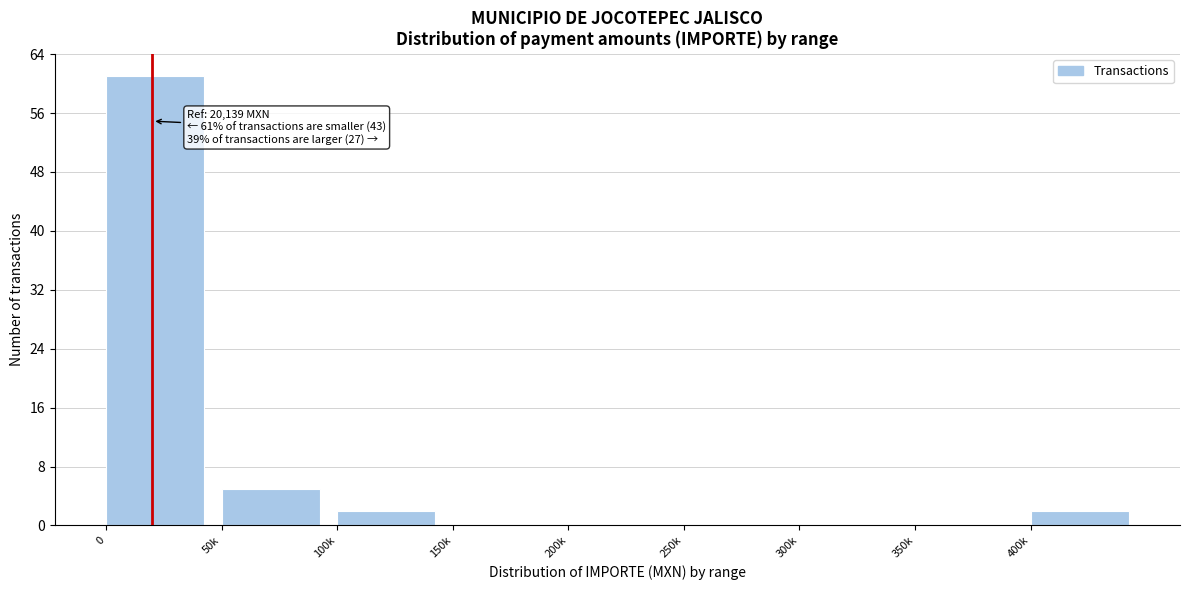

Reading right to left, list all the values displayed in this chart.

400k=2	350k=0	300k=0	250k=0	200k=0	150k=0	100k=2	50k=5	0=61